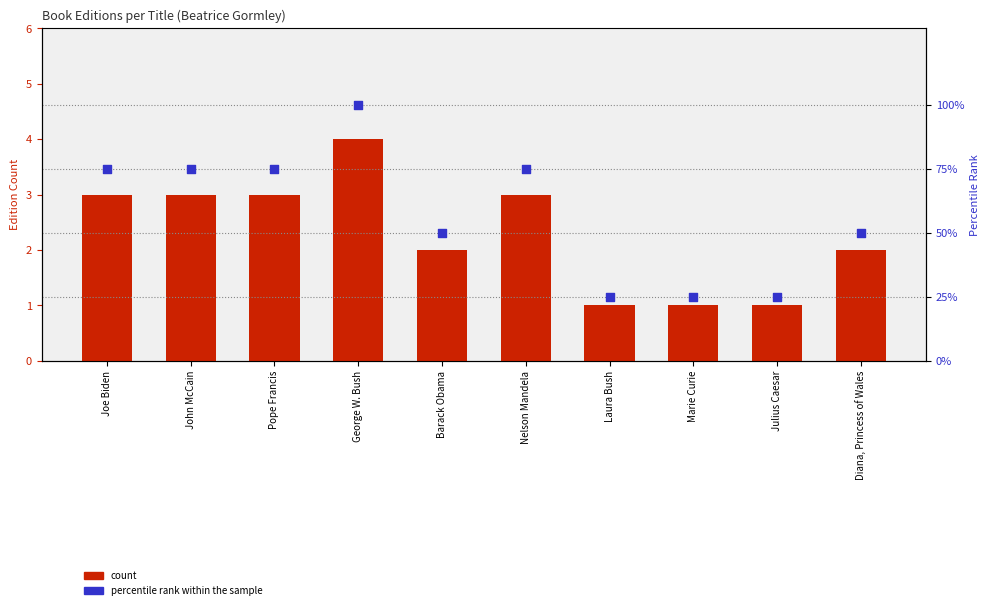

Which series has the widest spread of Y values?

percentile rank within the sample